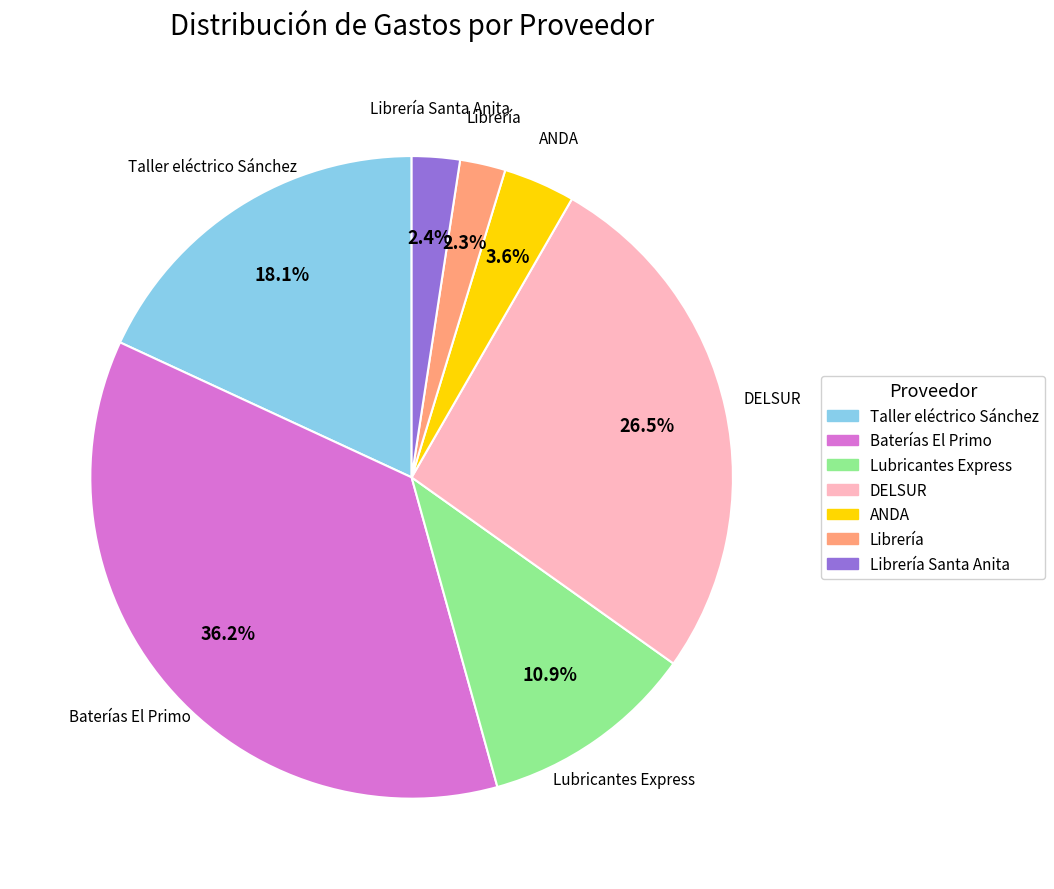

Does any single category account for the majority?

No